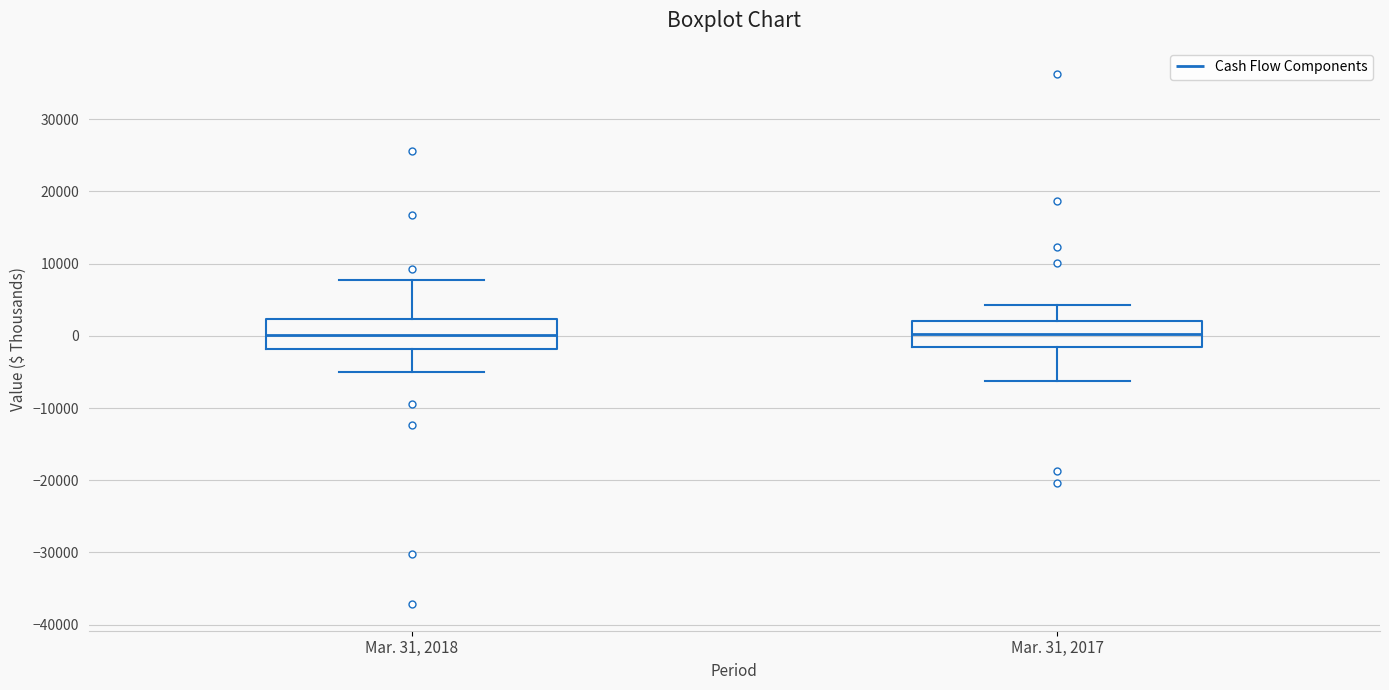

Reading left to right, transcribe this box plot: for each box, give where its median line is, the range the box spans, and where its two whiskers end, as read against the y-axis. The values are not printed on the chart, so give them approximately, as read against the axis.

Mar. 31, 2018: median 0, box -2000 to 2000, whiskers -5000 to 8000
Mar. 31, 2017: median 0, box -2000 to 2000, whiskers -6000 to 4000